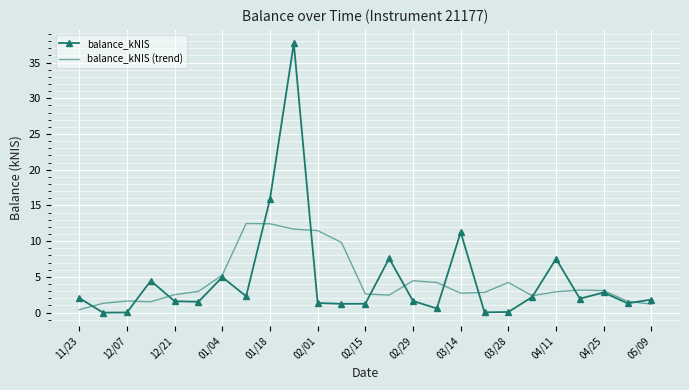

What is the maximum value for balance_kNIS (trend)?

12.5